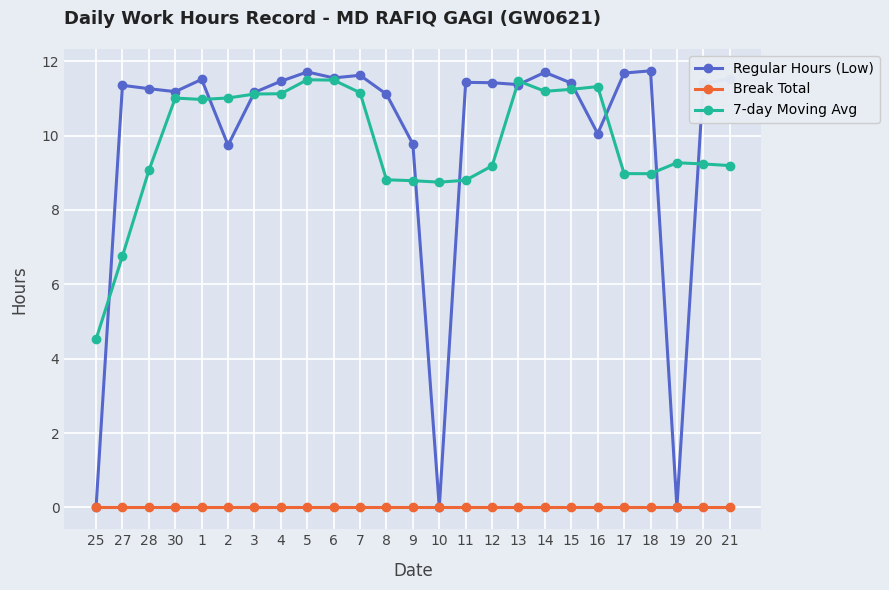

What is the maximum value shown in the chart?

11.7